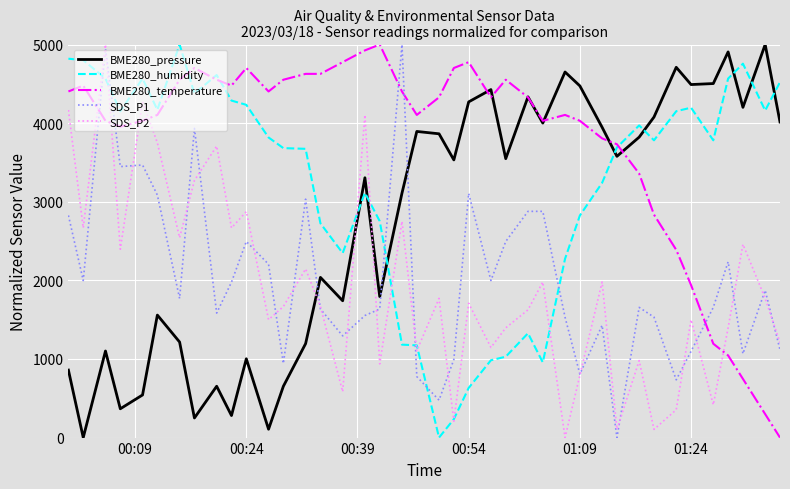

Which series ends up on top after the final intersection of BME280_pressure and SDS_P2?

BME280_pressure